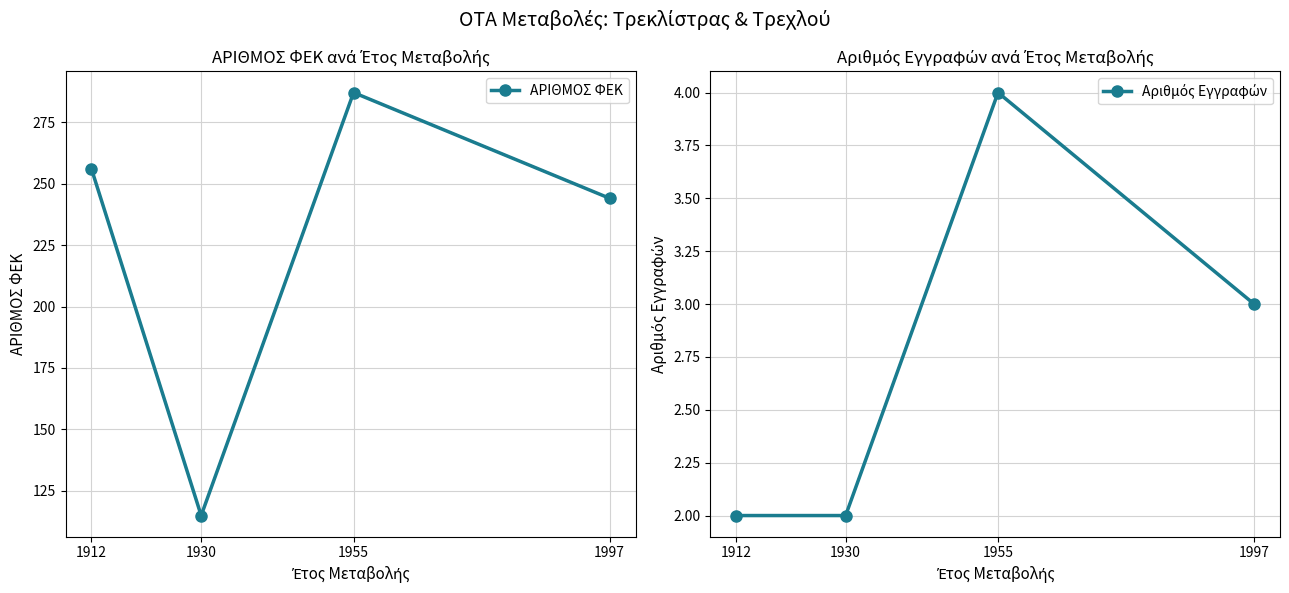

The value of Αριθμός Εγγραφών at 1955 is 3. True or false?

False